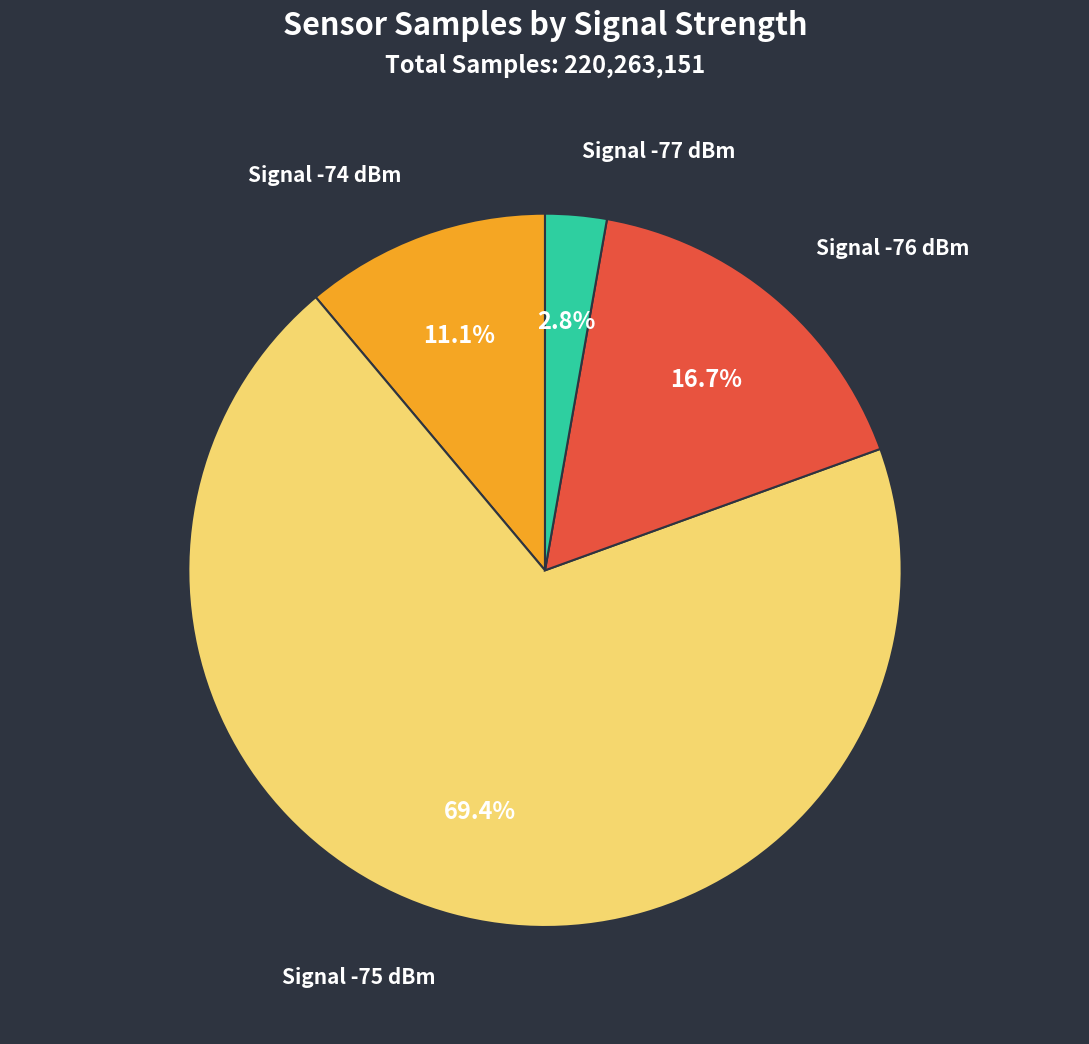

How many slices are in this pie chart?

4